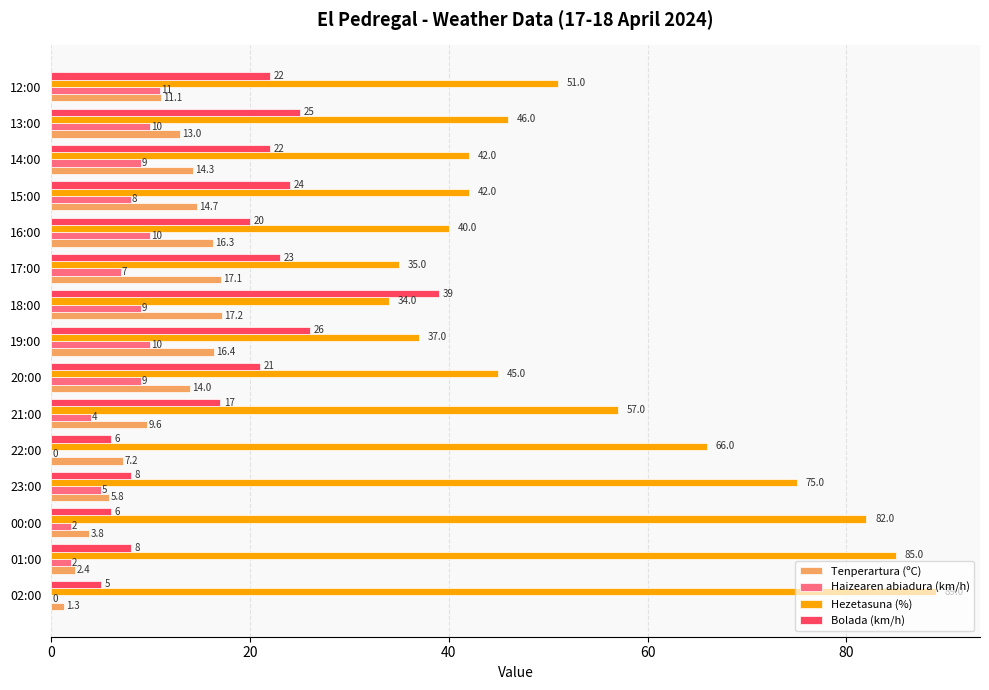

Between 17:00 and 16:00, which series saw the biggest shift?

Hezetasuna (%)